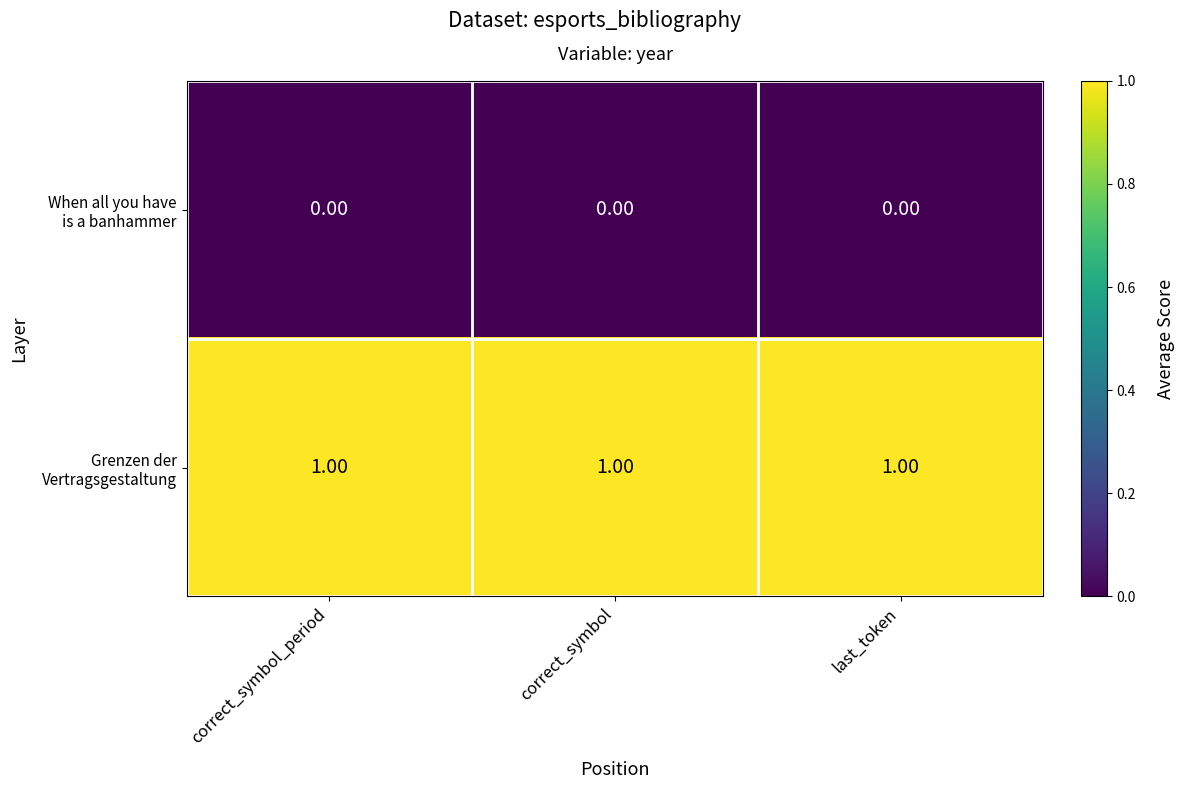

At how many categories does at least one series exceed 0?

3